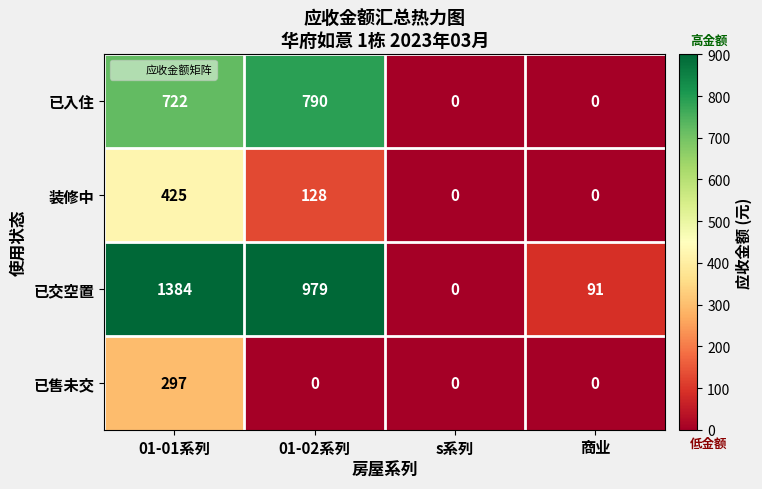

What is the sum of all 已入住 values?

1512